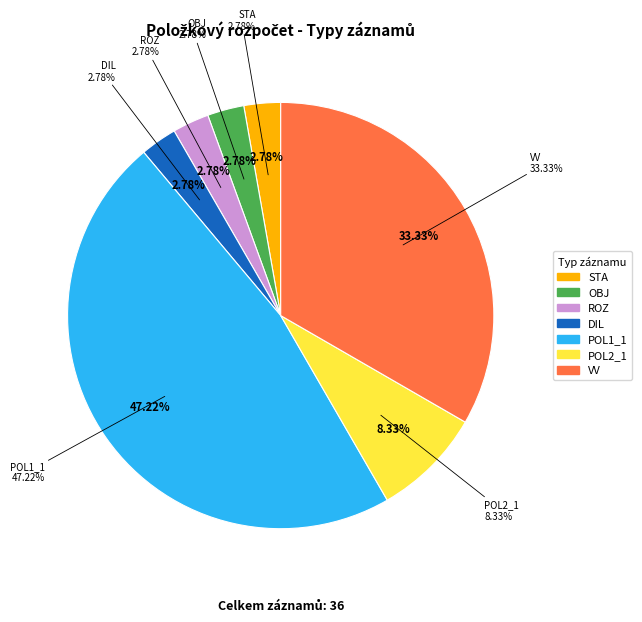

Approximately how many times larger is the value at POL2_1 compared to VV?

0.2